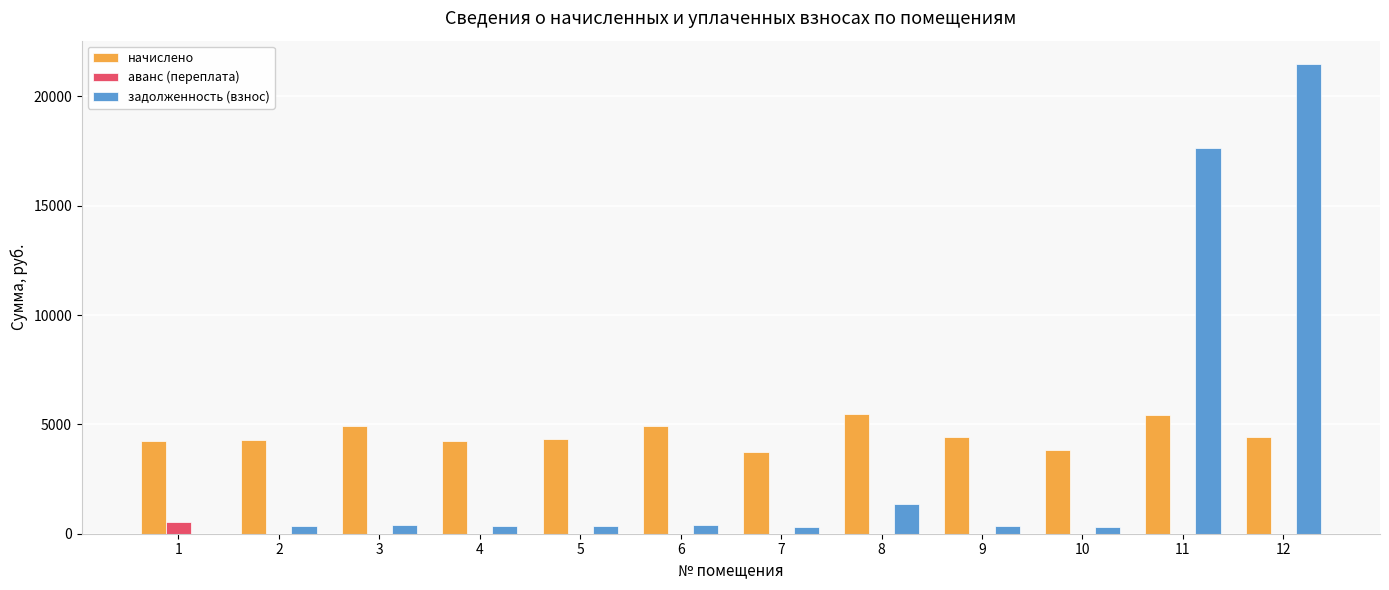

Which series has the largest range (max minus min)?

задолженность (взнос)